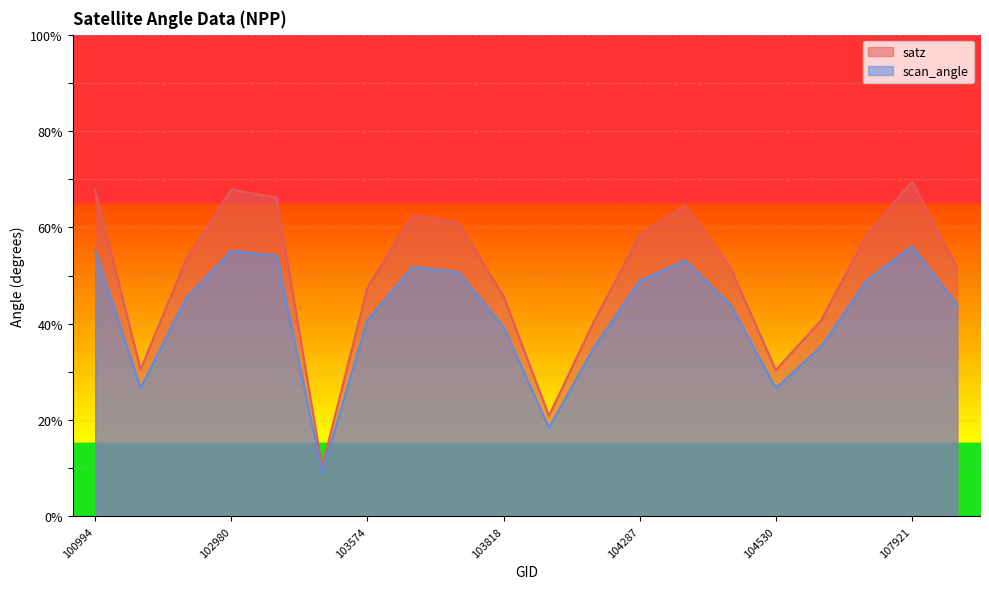

Is the value of scan_angle at 103936 greater than the value of satz at 103574?

No